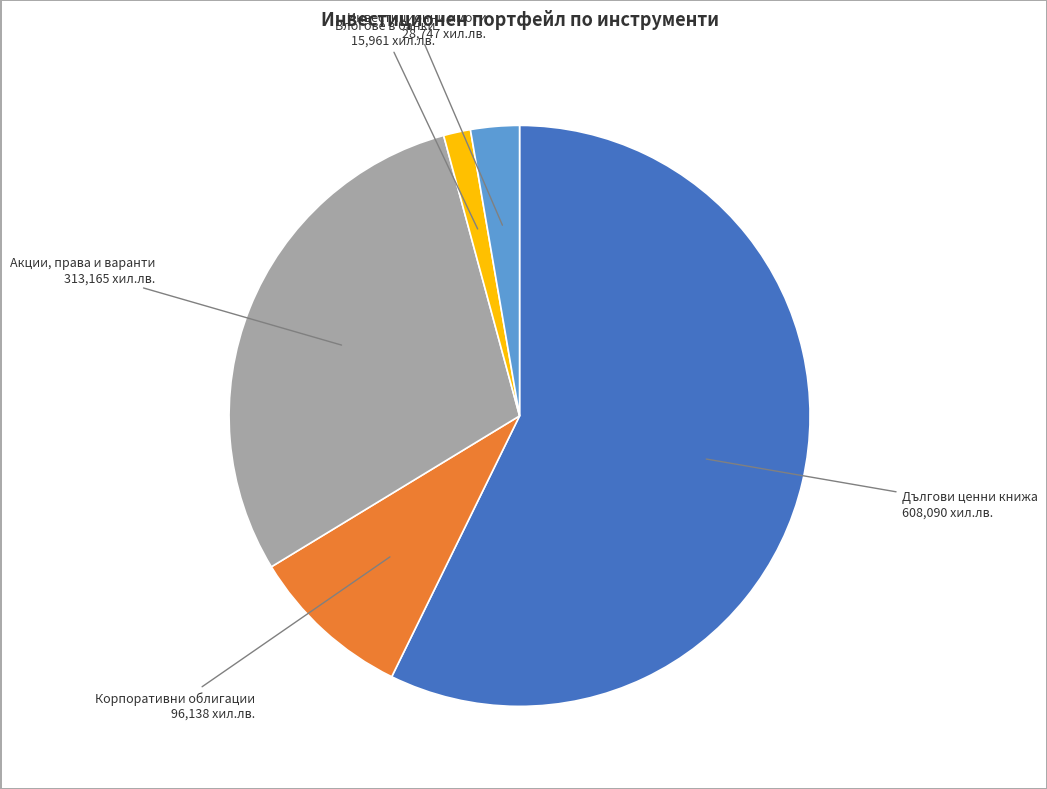

Does any single category account for the majority?

Yes